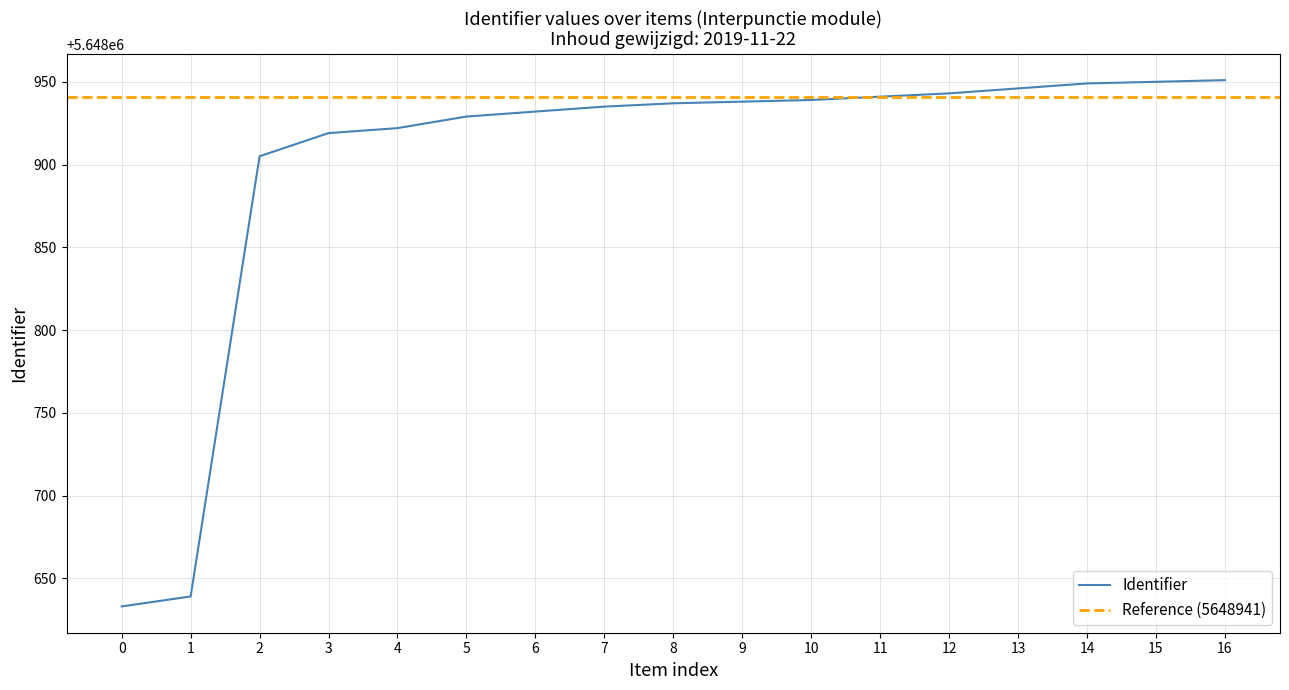

How many values exceed 5648937?

8